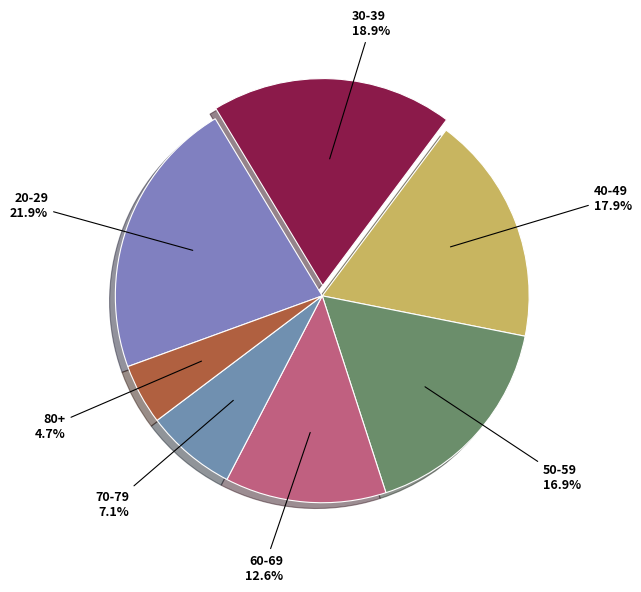

What is the ratio of the value at 30-39 to the value at 60-69?

1.5